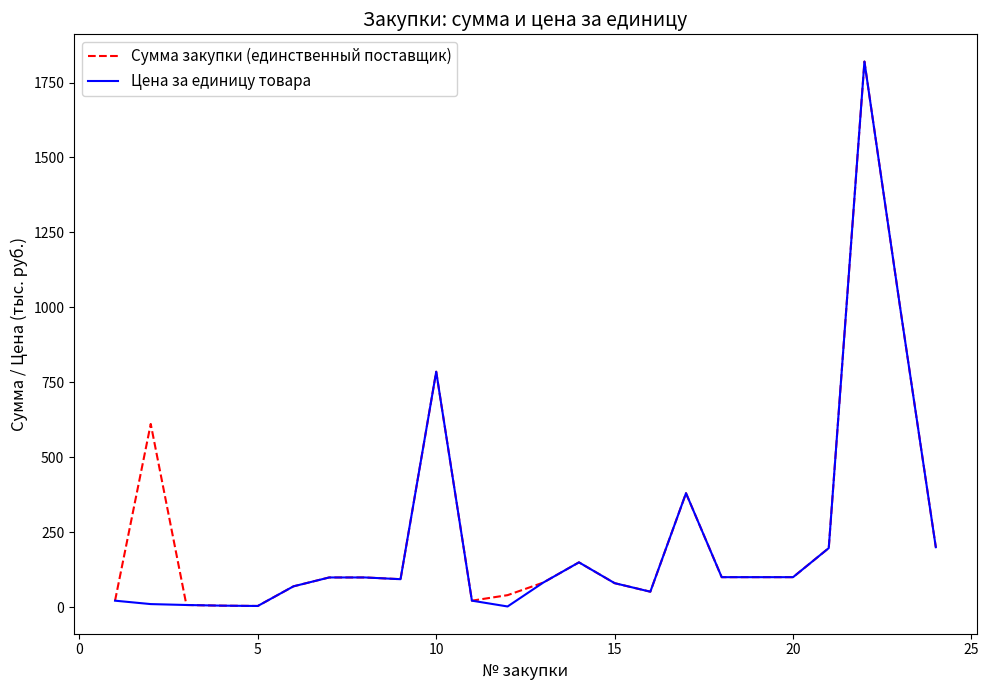

What is the greatest value displayed?

1819.9